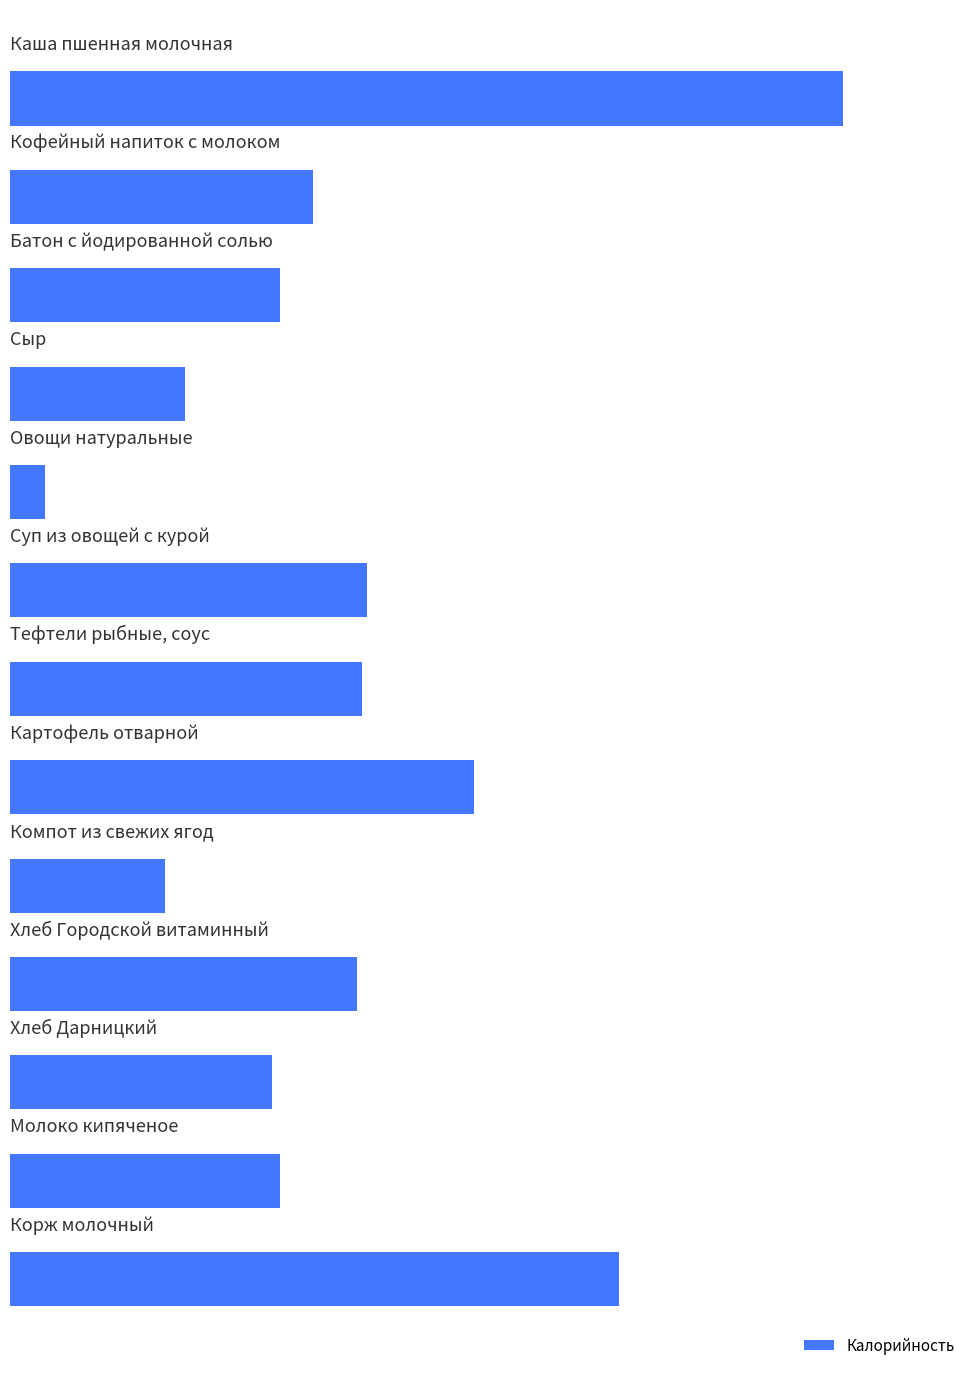

Are the bars horizontal?

Yes